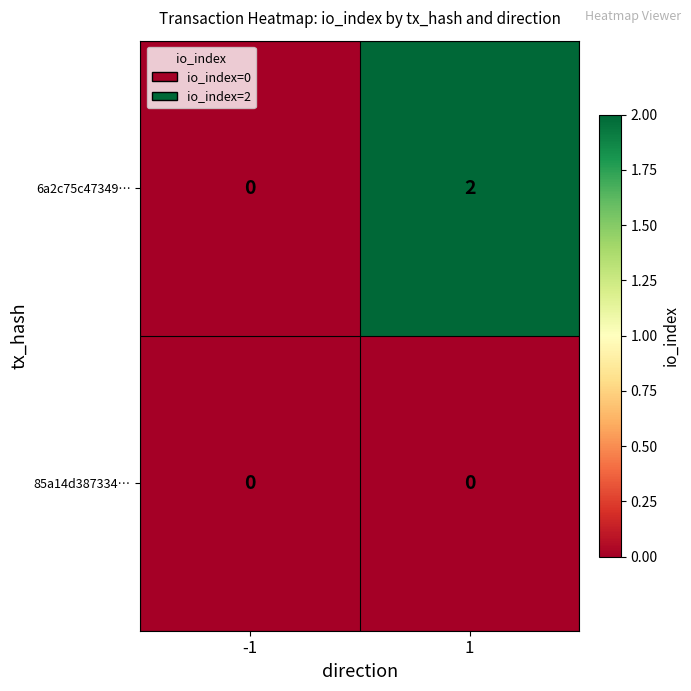

Which series changed the most between -1 and 1?

6a2c75c47349…